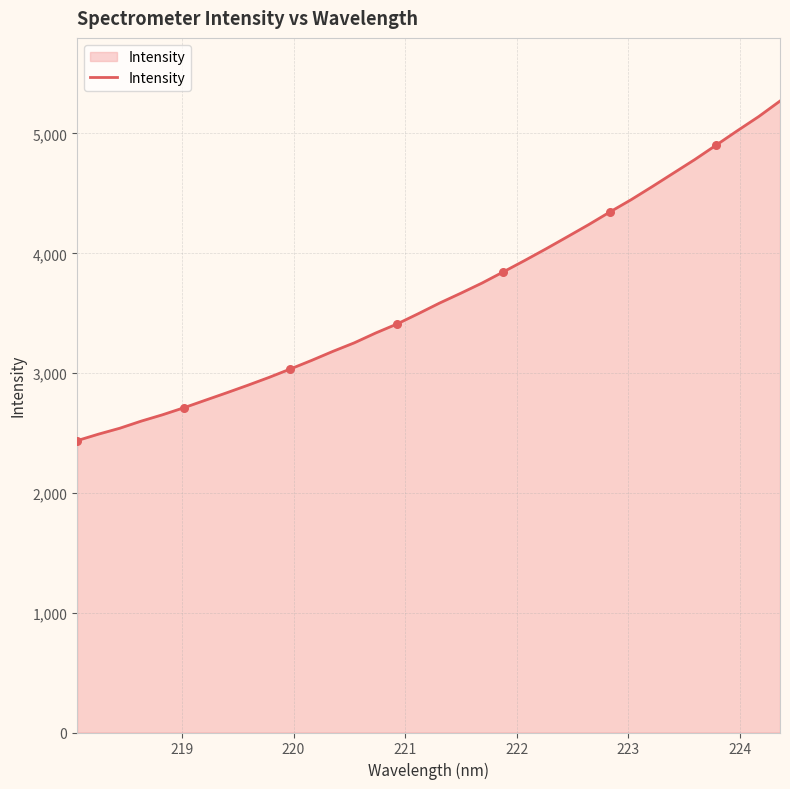

What is the difference between the maximum and minimum values?

2834.5